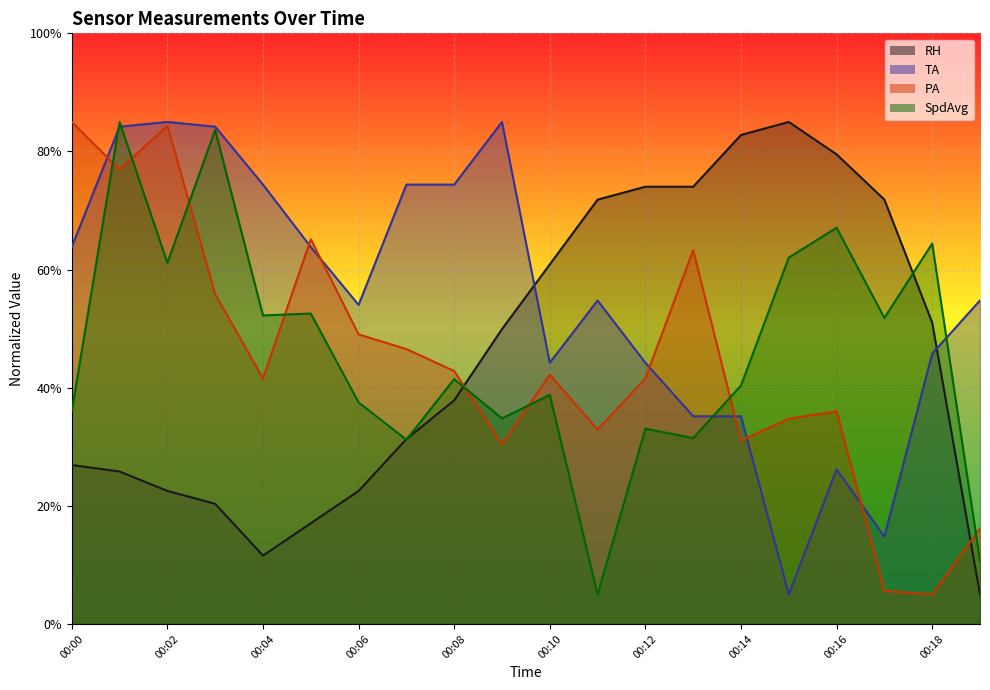

What is the difference between the second highest and second lowest values in the PA series?

78.8